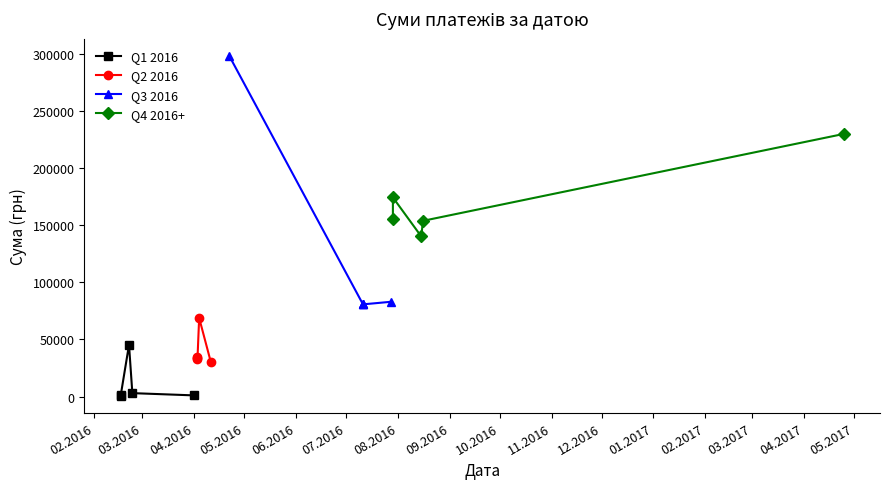

How many lines are shown in the chart?

4